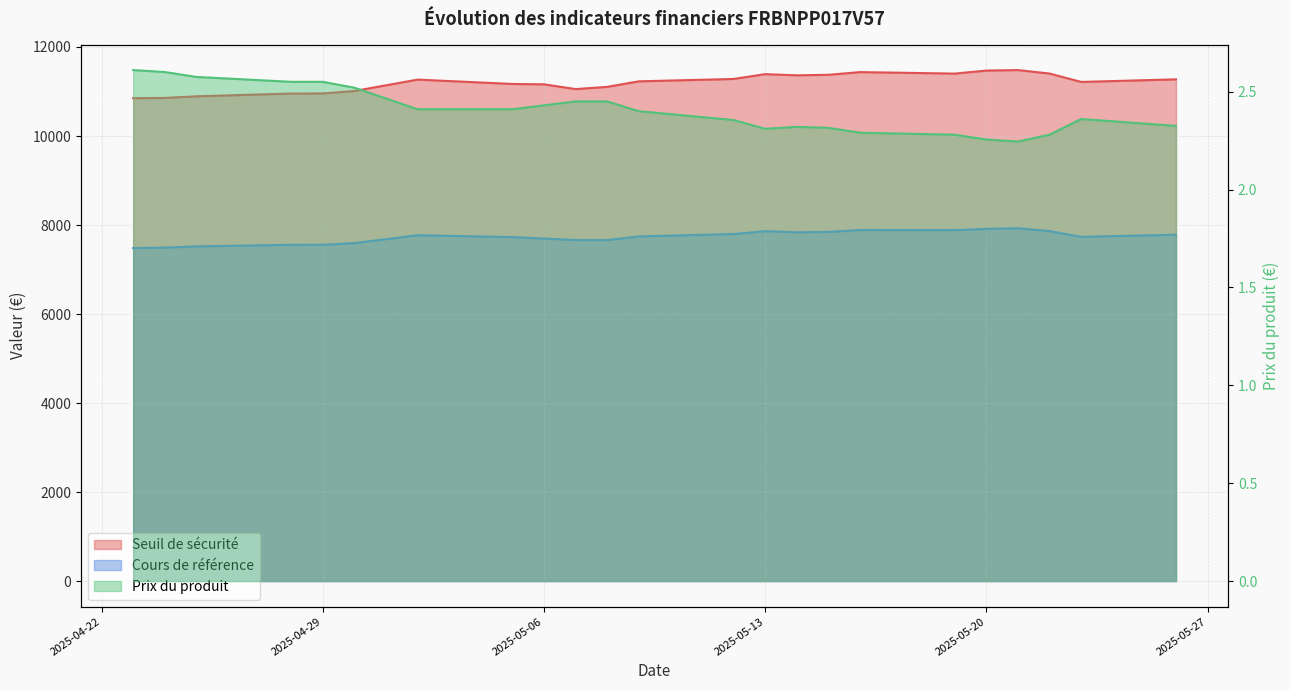

How many values in the Seuil de sécurité series are below 11228?

11